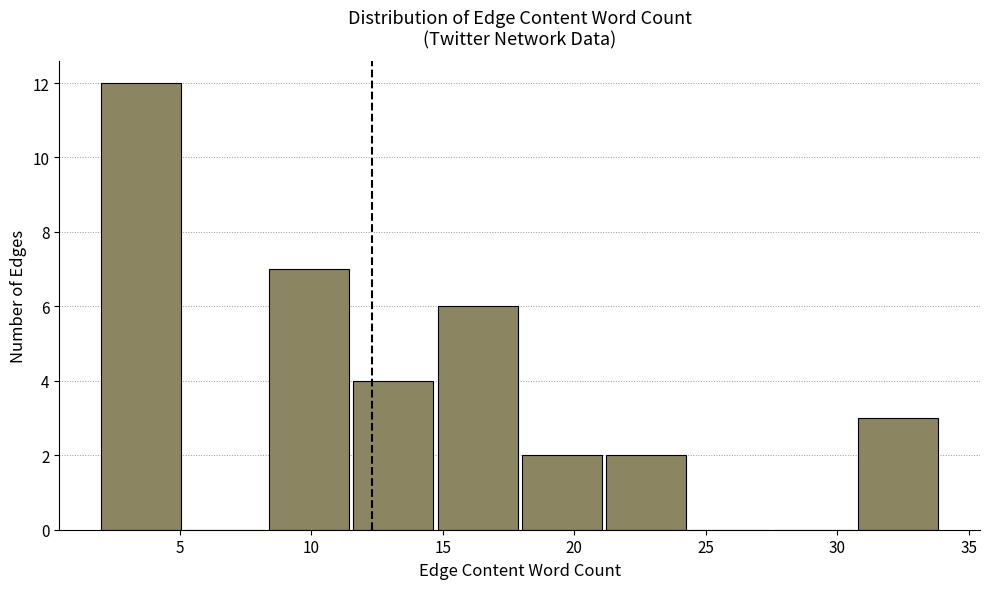

Which range on the x-axis has the tallest bar?

2.0 to 5.2